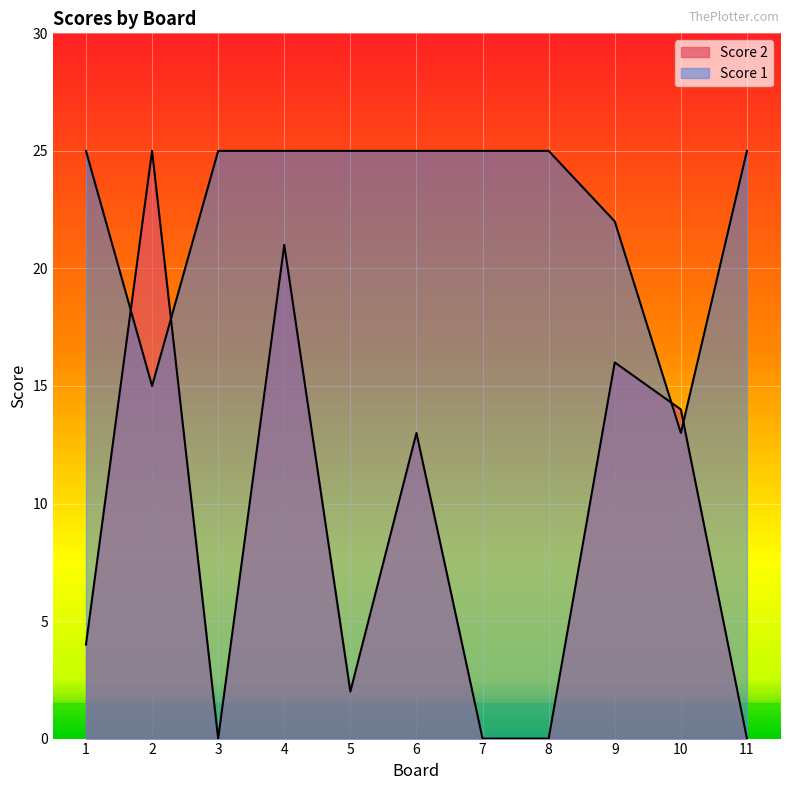

What is the total value across all series at 3?

25